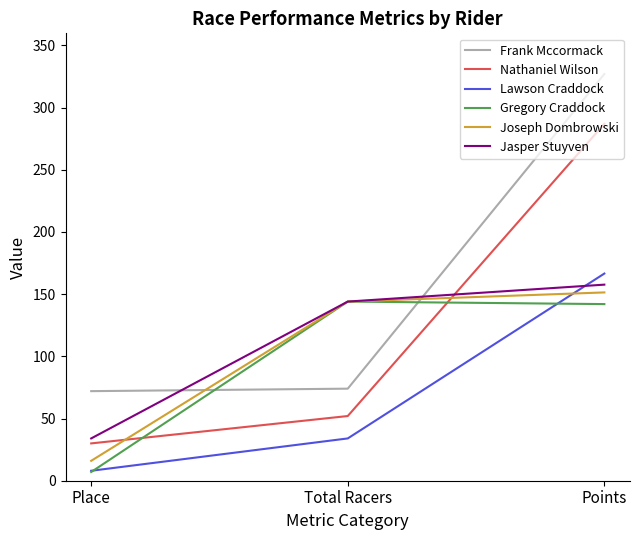

At how many categories does at least one series exceed 151?

1